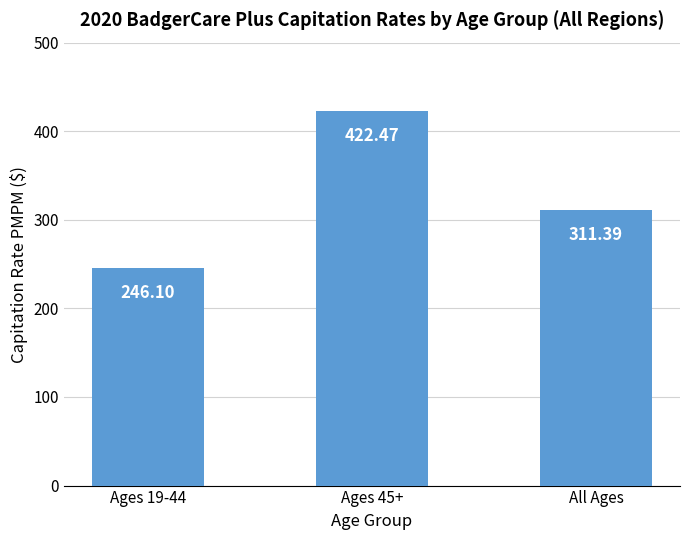

At which label is the value closest to 334?

All Ages